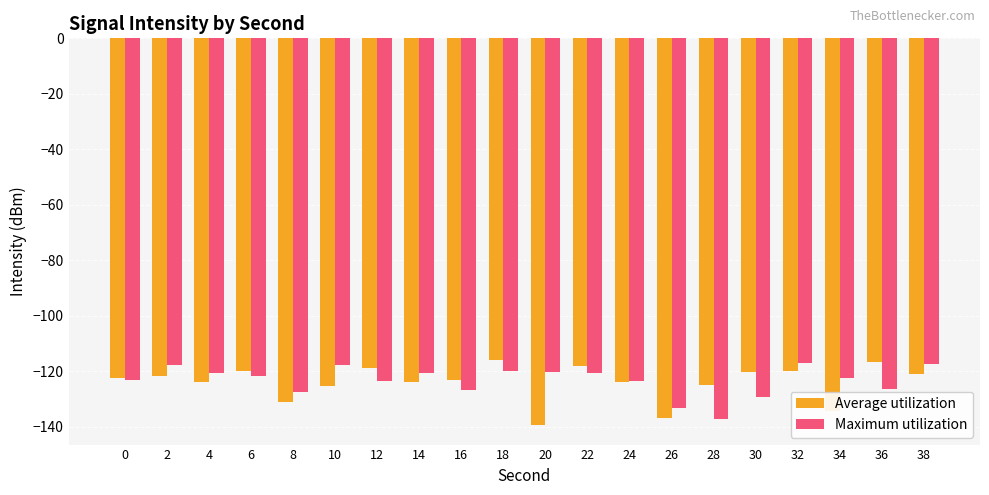

What is the spread (max minus min) of values at 4?

3.4